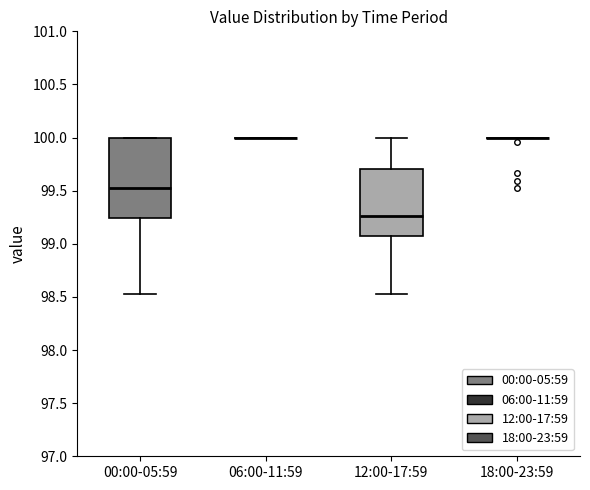

Comparing the boxes themselves (not the whiskers), which one is the tallest?

00:00-05:59